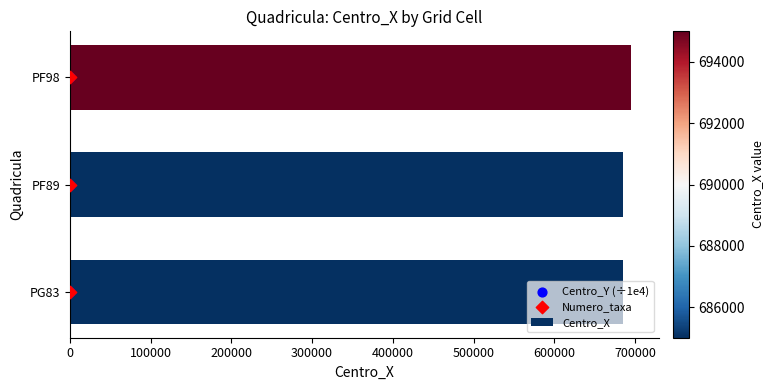

At how many categories does at least one series exceed 676658?

3